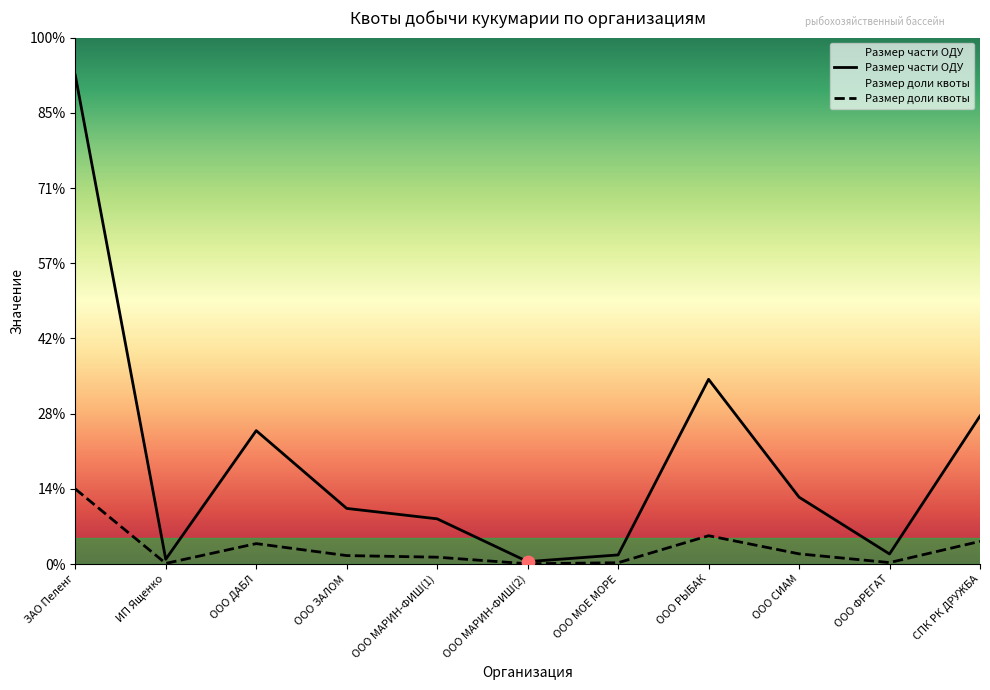

What are all the series names shown in the legend?

Размер доли квоты, Размер части ОДУ